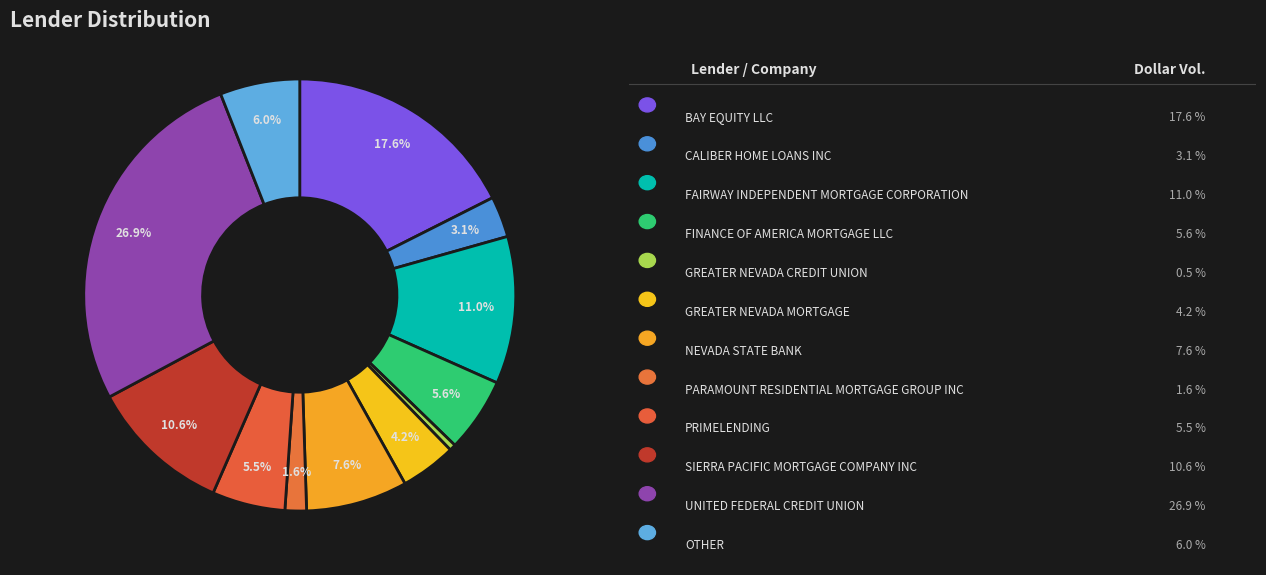

Count the number of slices in the pie.

12